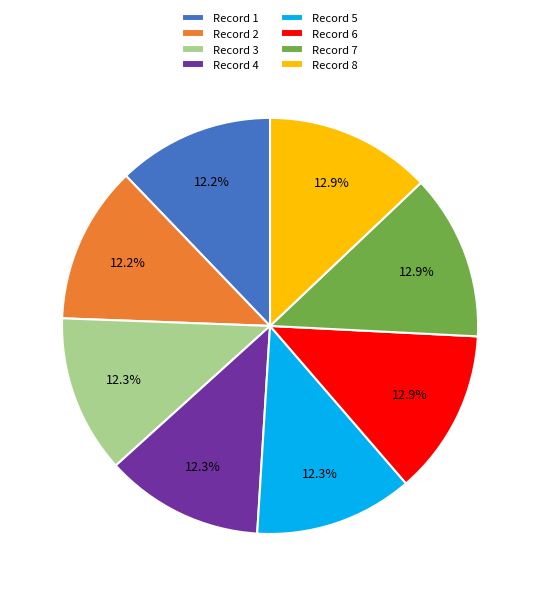

What percentage is NOT represented by Record 7?

87.1%